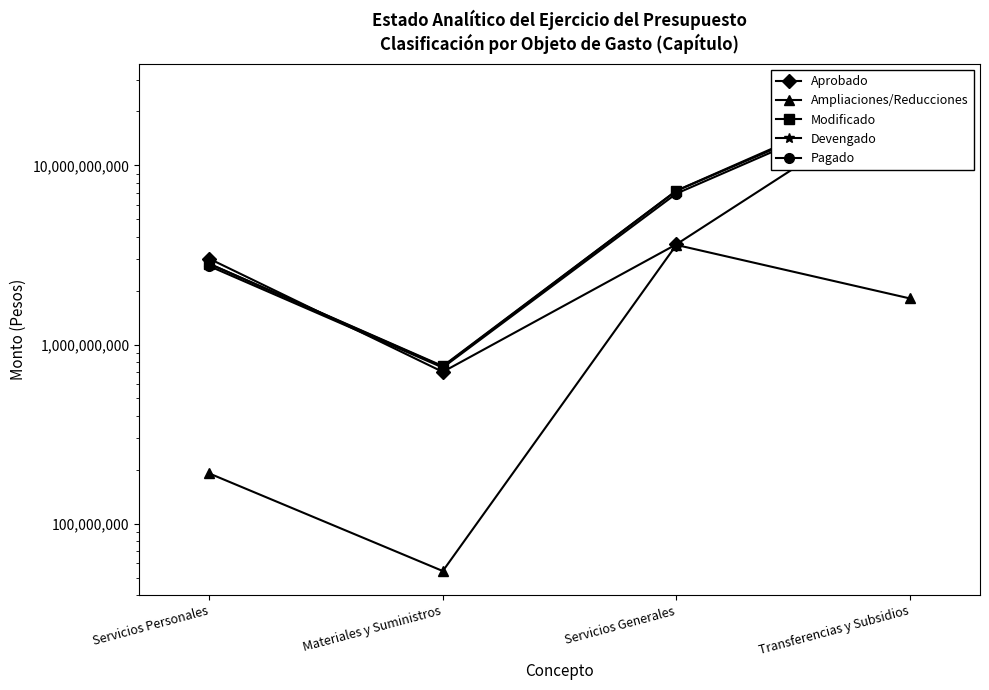

How many interior local valleys does the Ampliaciones/Reducciones series have?

1